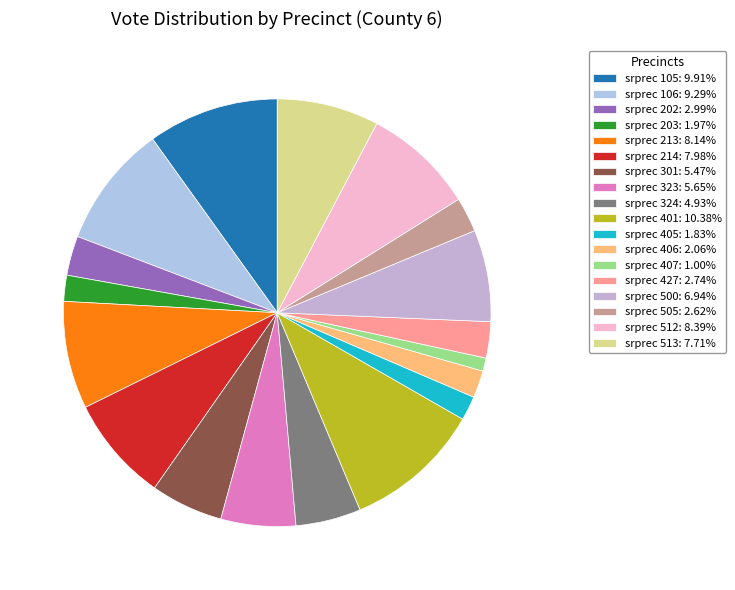

What percentage is the srprec 202 slice, to the nearest percent?

3%